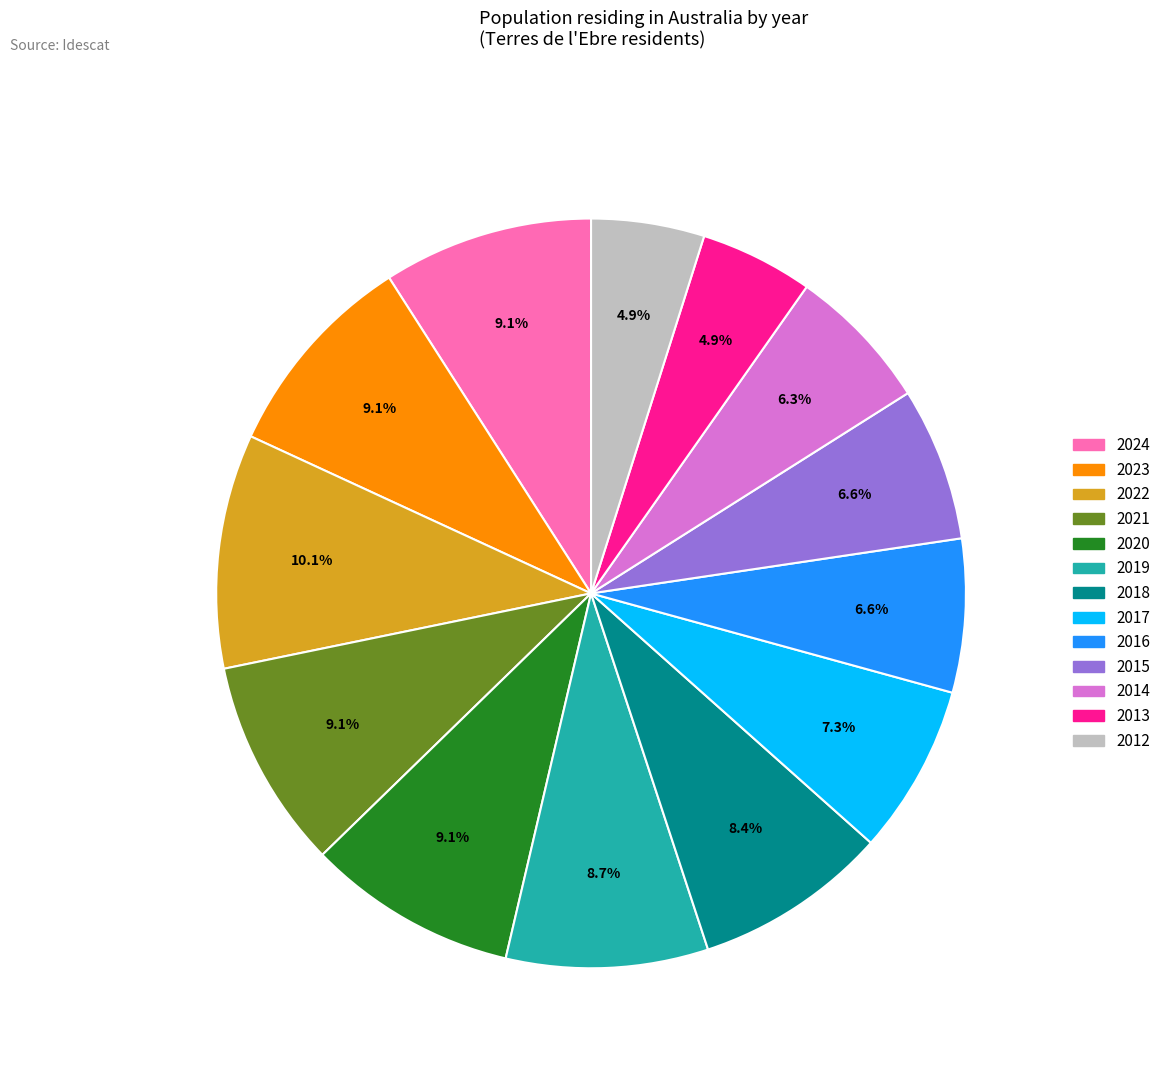

What percentage is the 2016 slice, to the nearest percent?

7%